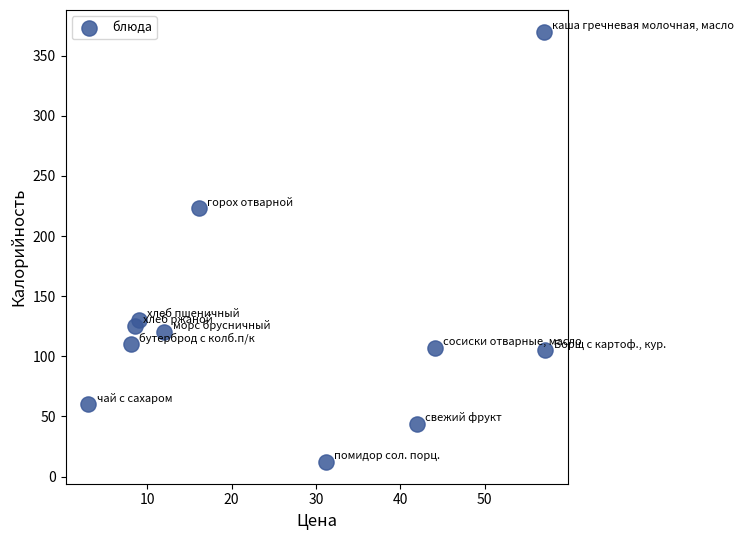

What is the average Y value?

128